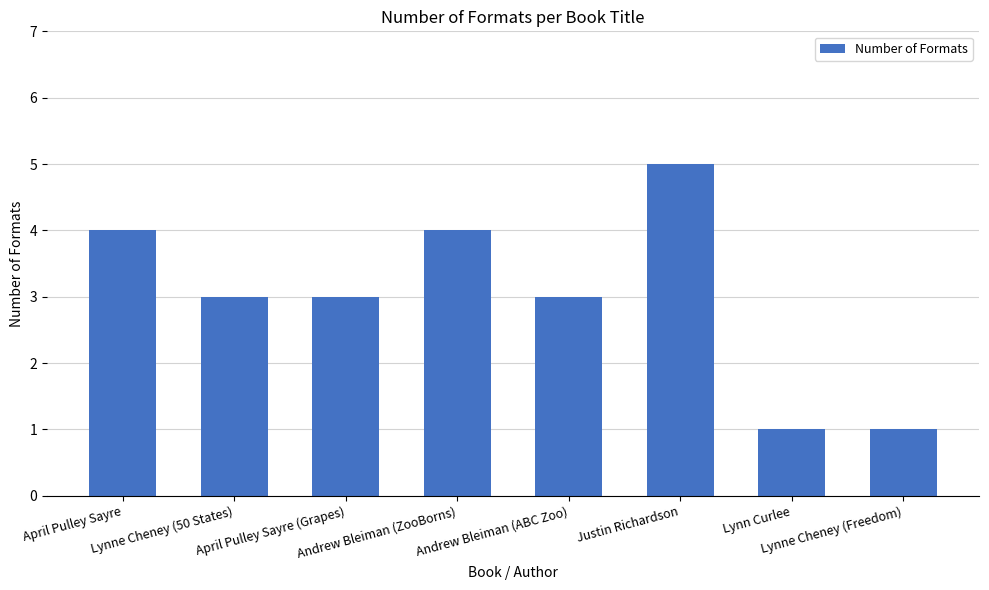

What is the difference between the maximum and second lowest values?

4